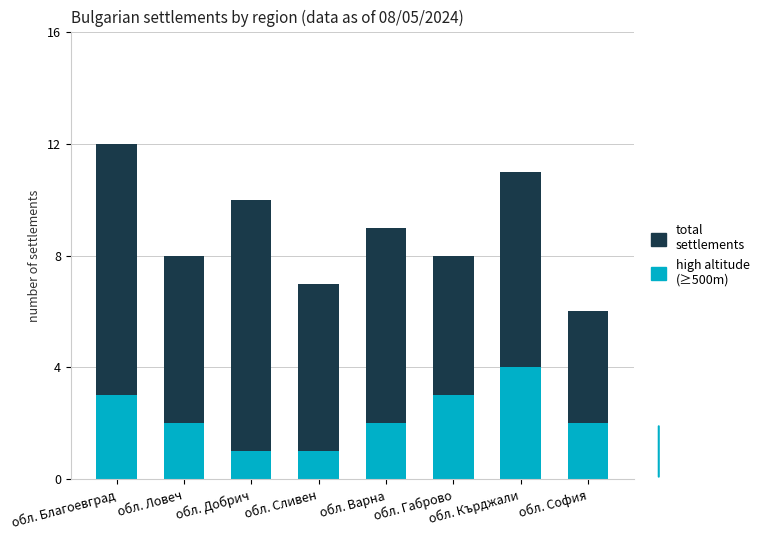

What is the highest value of the high altitude (≥500m) series?

4